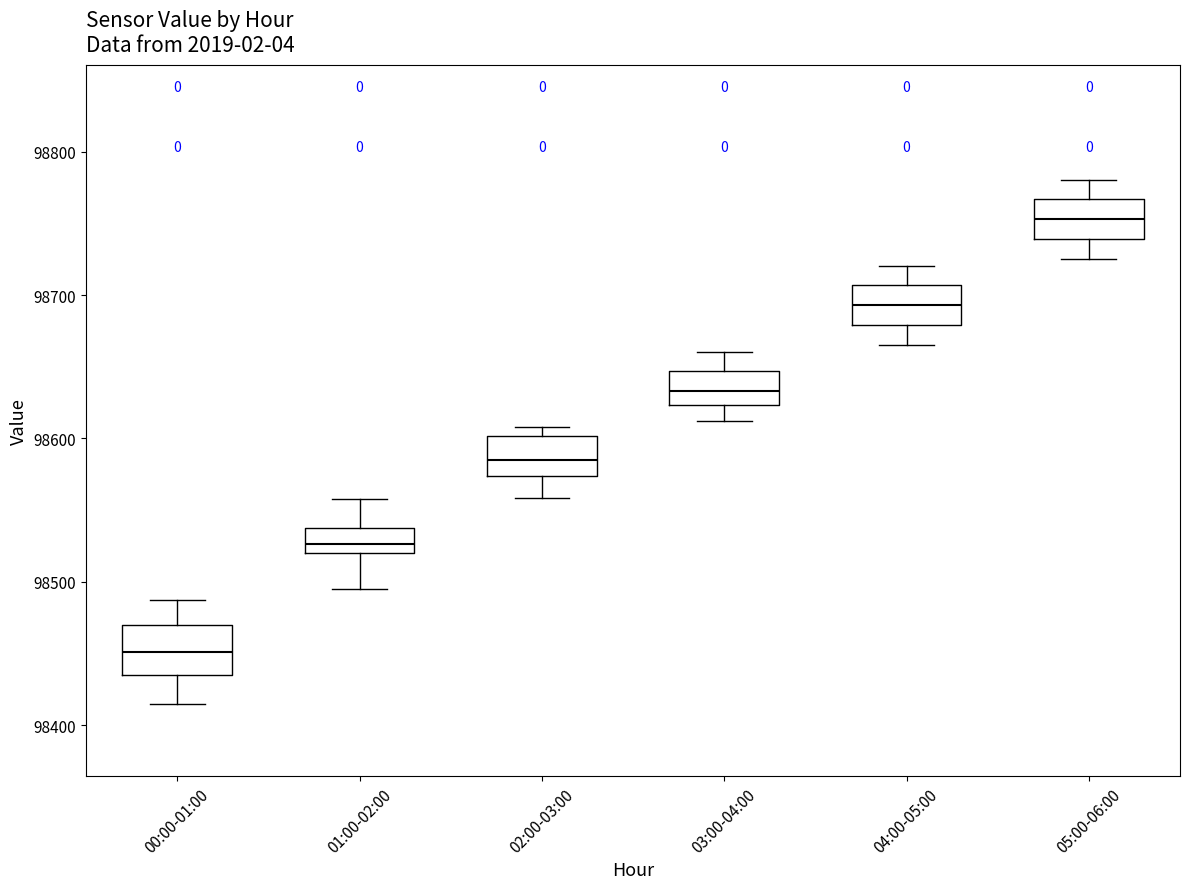

Where does the upper whisker of the box for 00:00-01:00 end on the y-axis? The values are not printed on the chart, so give them approximately, as read against the axis.

98490